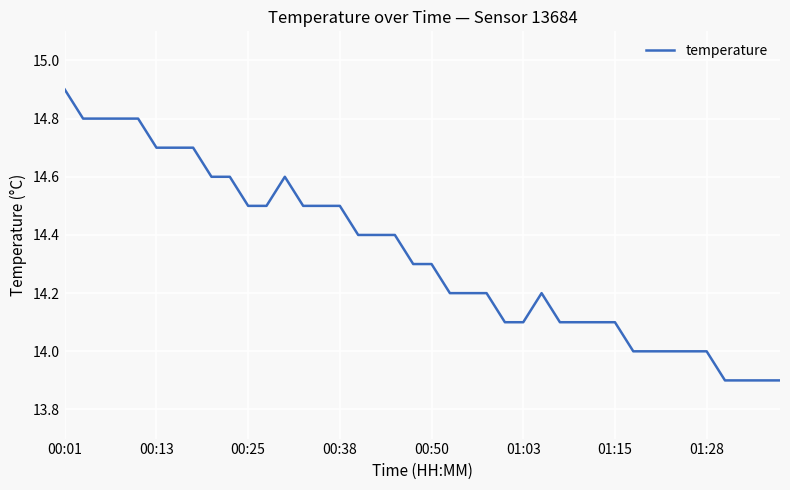

What is the maximum value shown in the chart?

14.9